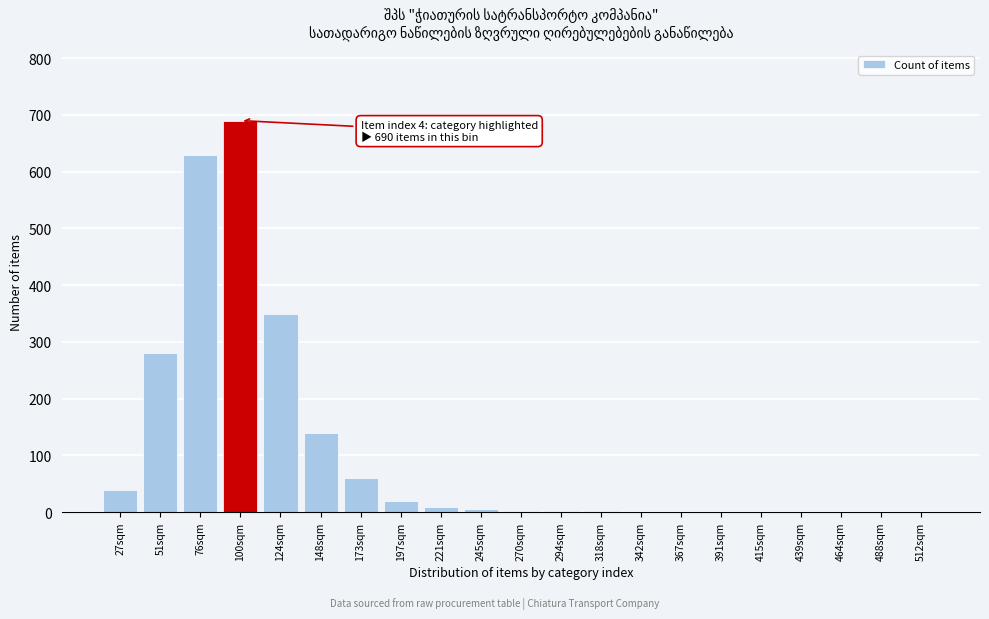

The chart shows a value of 140 at 148sqm. True or false?

True